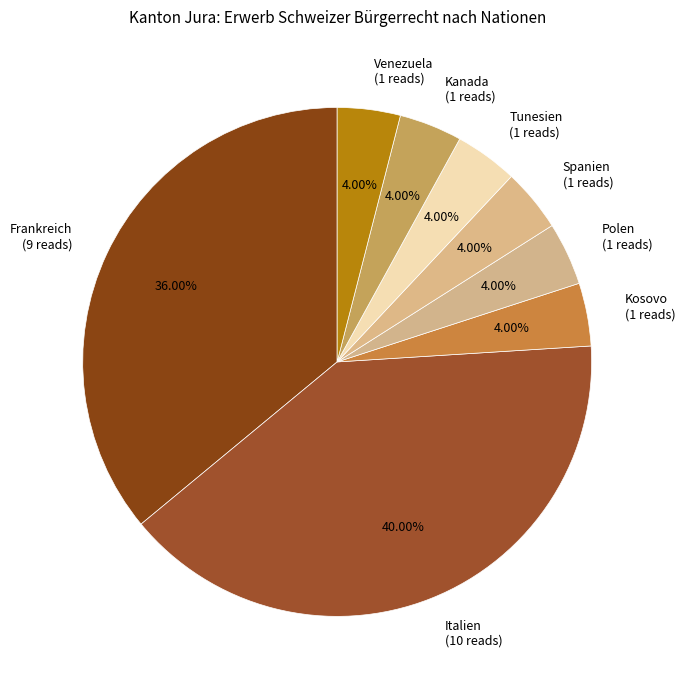

What is the total percentage of Venezuela and Polen?

8.0%